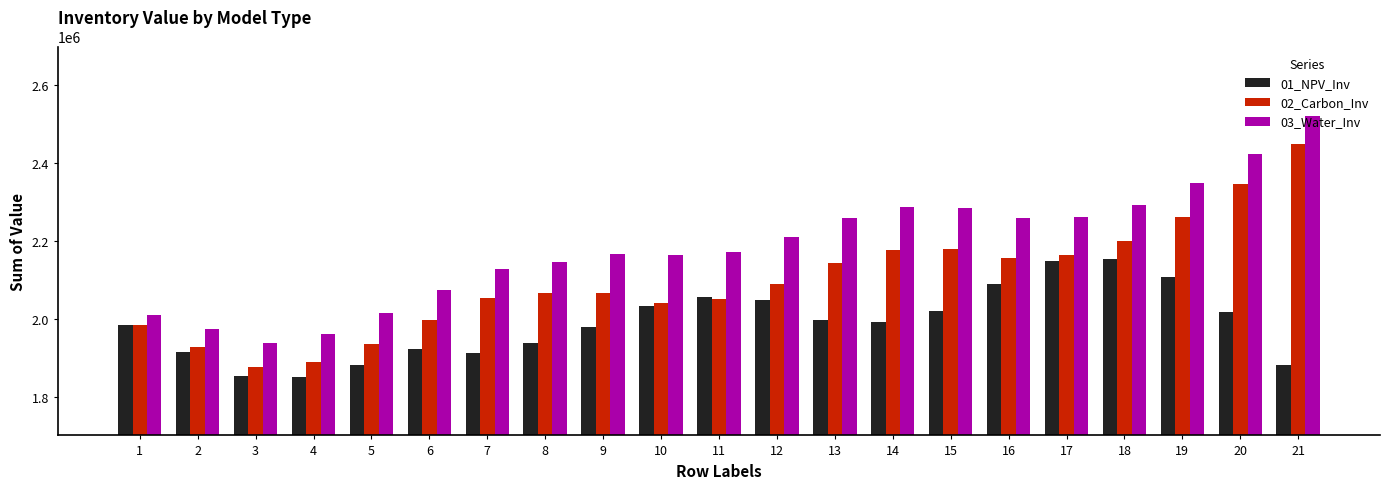

At how many categories does at least one series exceed 2218995?

9